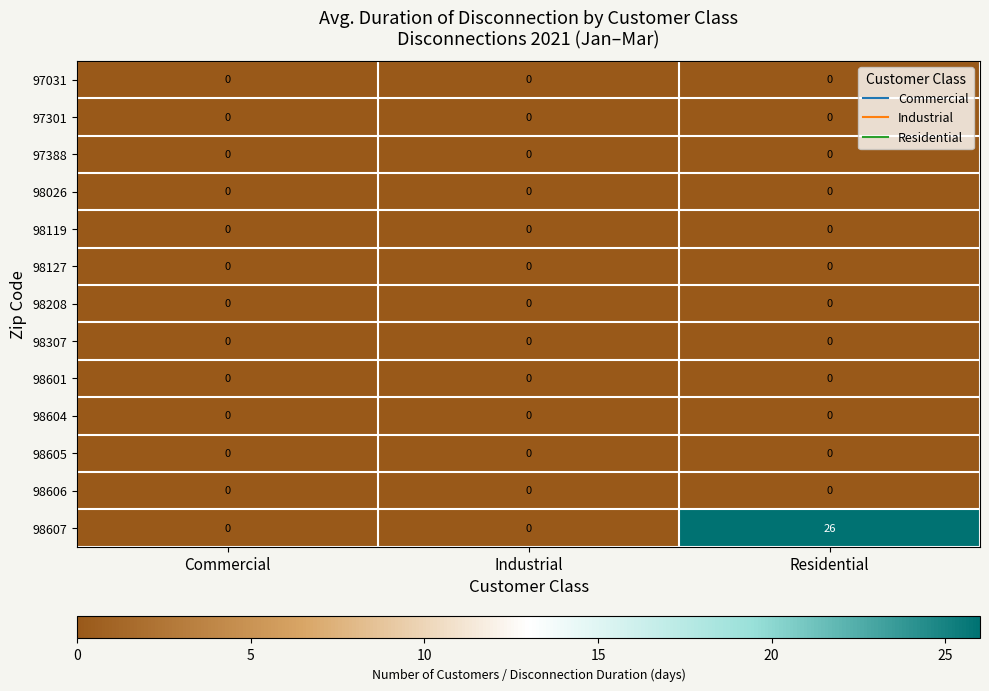

What is the difference between the maximum and minimum values in the 98607 series?

26